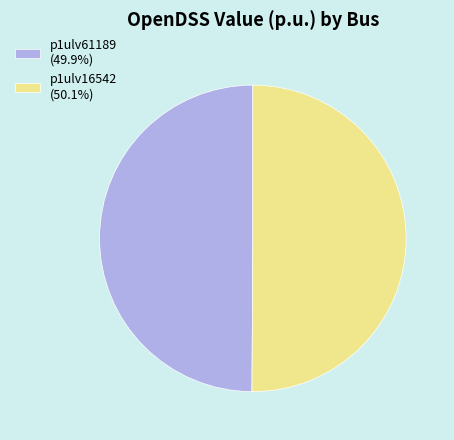

What is the ratio of the value at p1ulv61189 to the value at p1ulv16542?

1.0